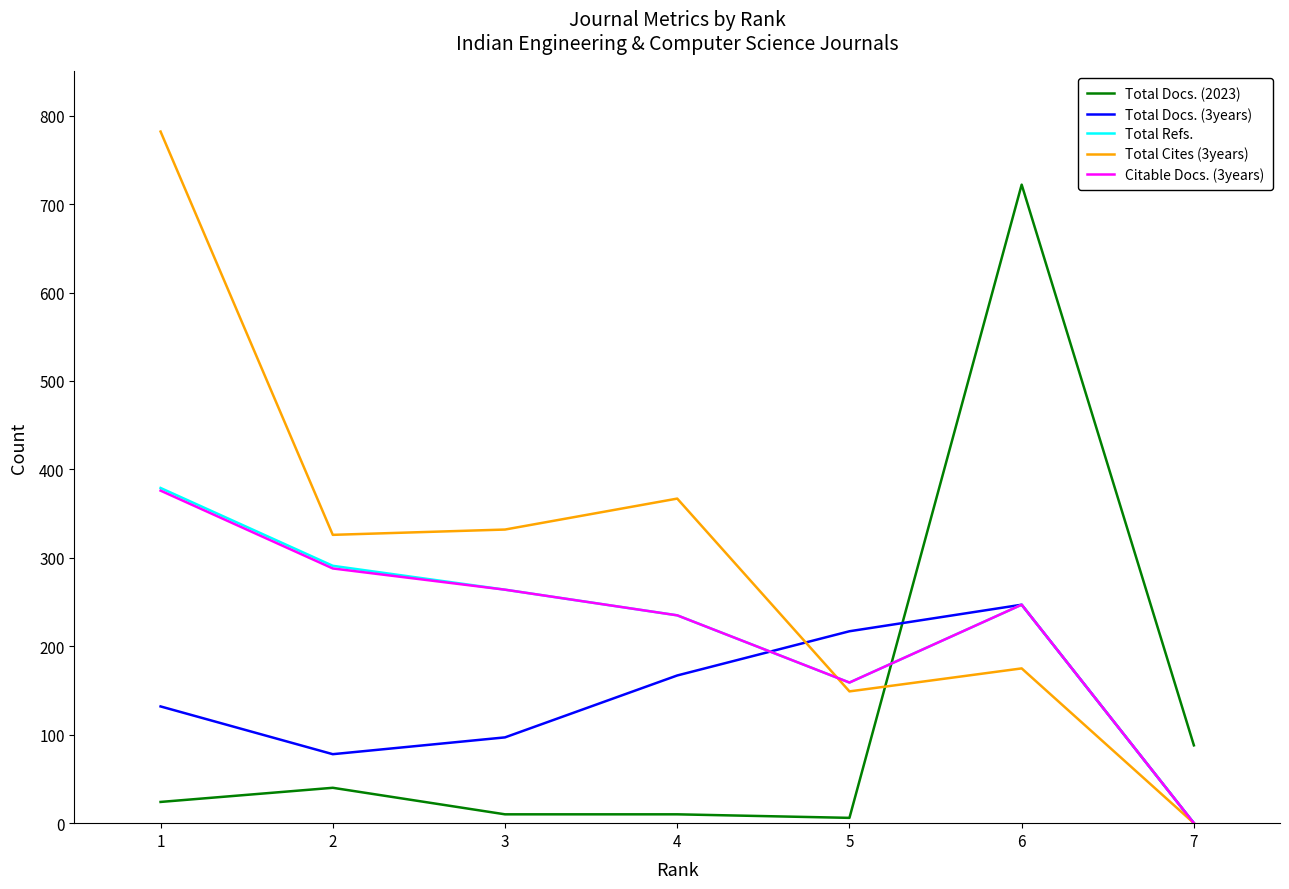

How many series are shown in this chart?

5